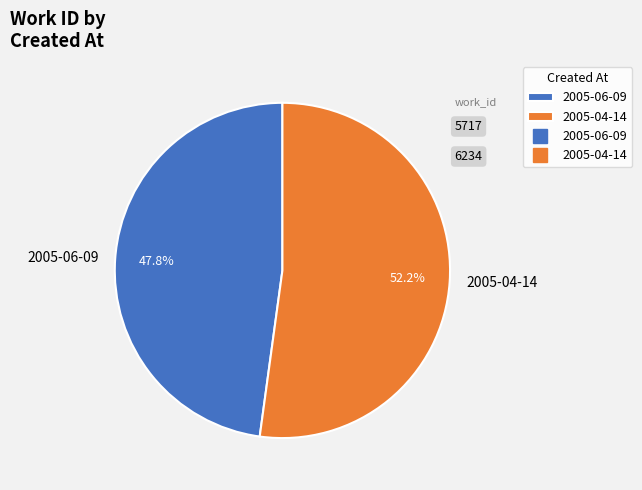

Count the number of slices in the pie.

2